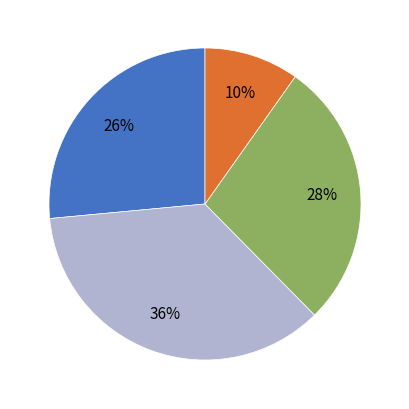

Count the number of slices in the pie.

4